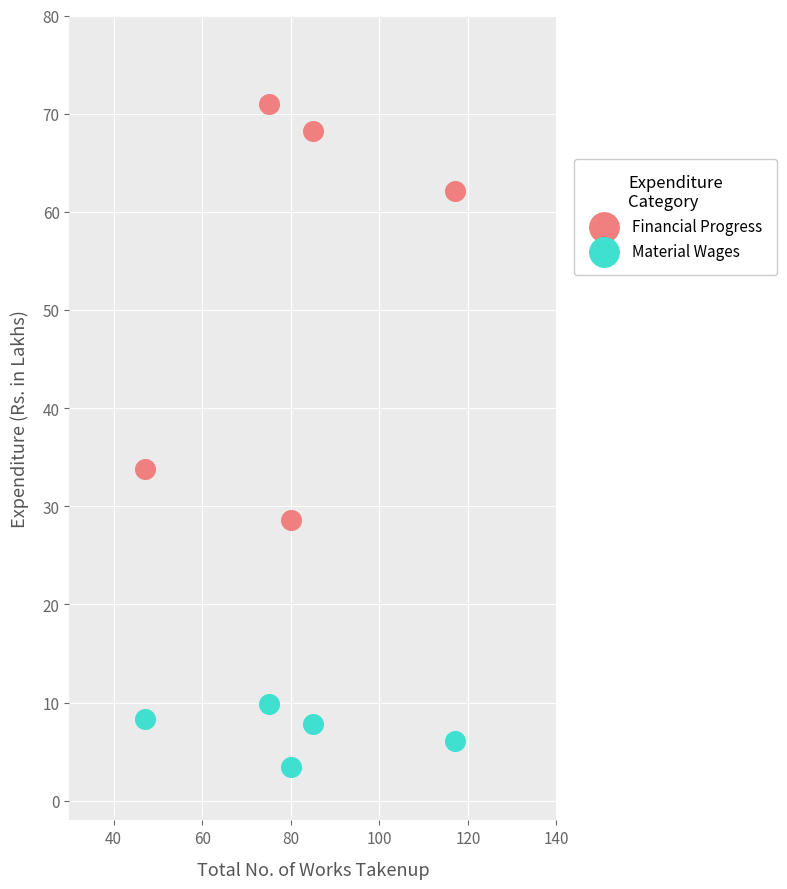

Which series reaches the minimum Y coordinate?

Material Wages